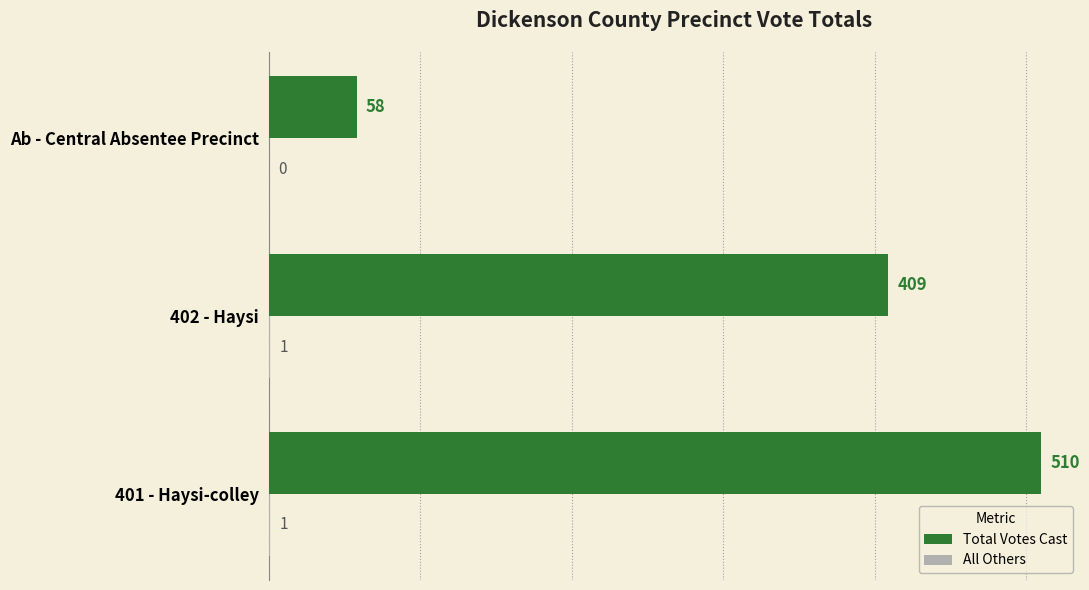

What is the approximate value of Total Votes Cast at Ab - Central Absentee Precinct?

58